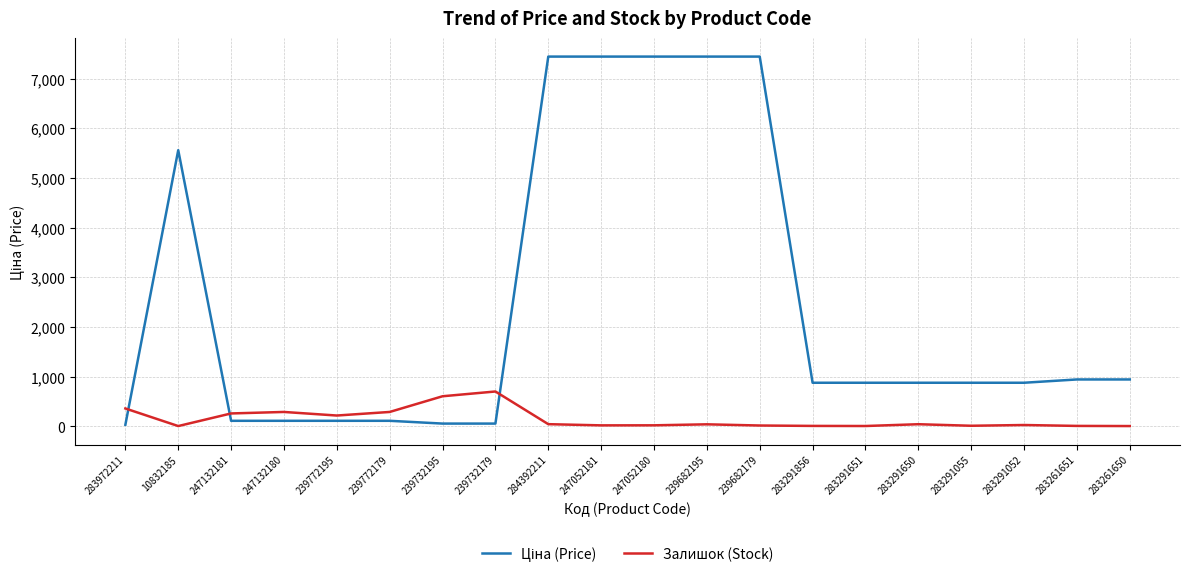

What is the difference between the maximum and minimum values in the Залишок (Stock) series?

696.0